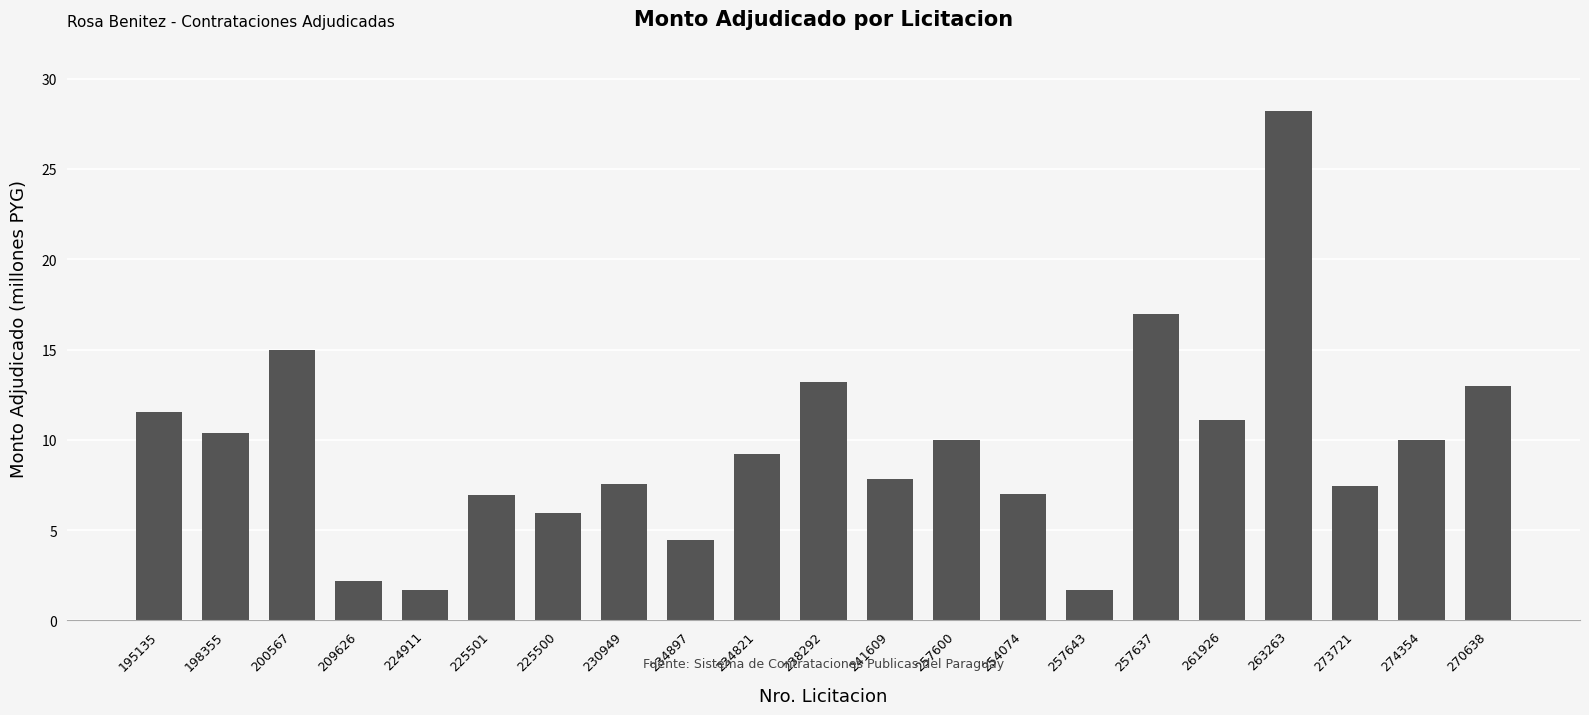

What is the value of the 19th bar from the left?

7.4